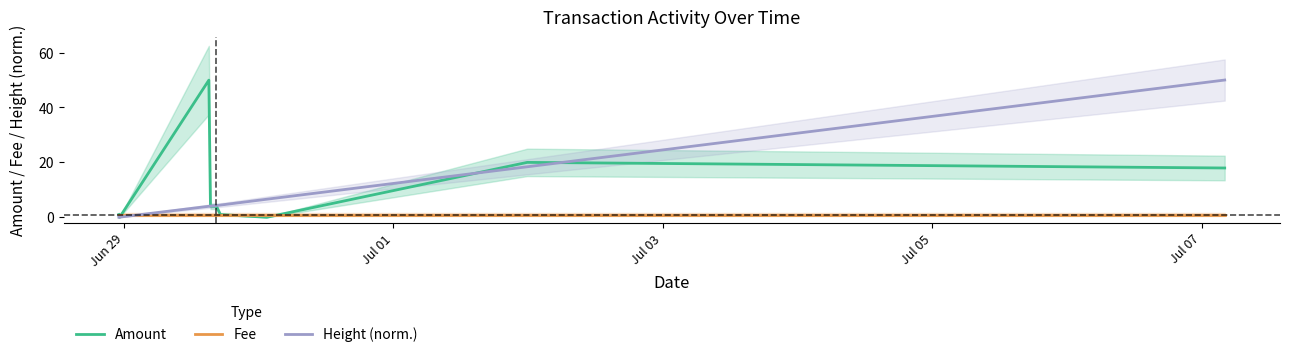

What is the sum of all Fee values?

9.0